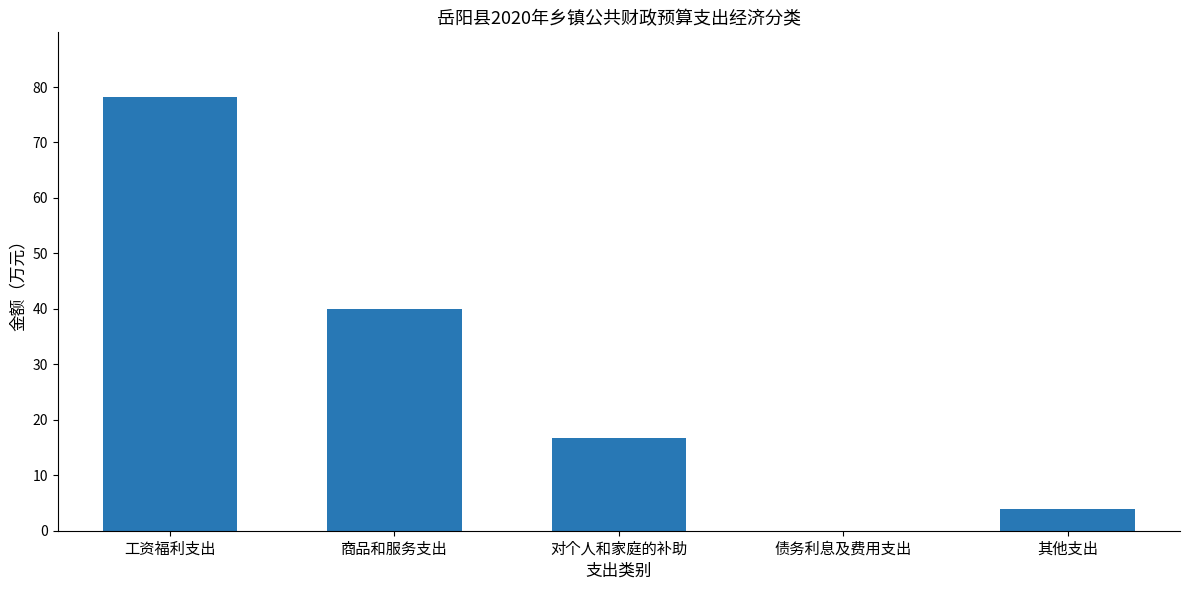

Count the number of data series in this chart.

1